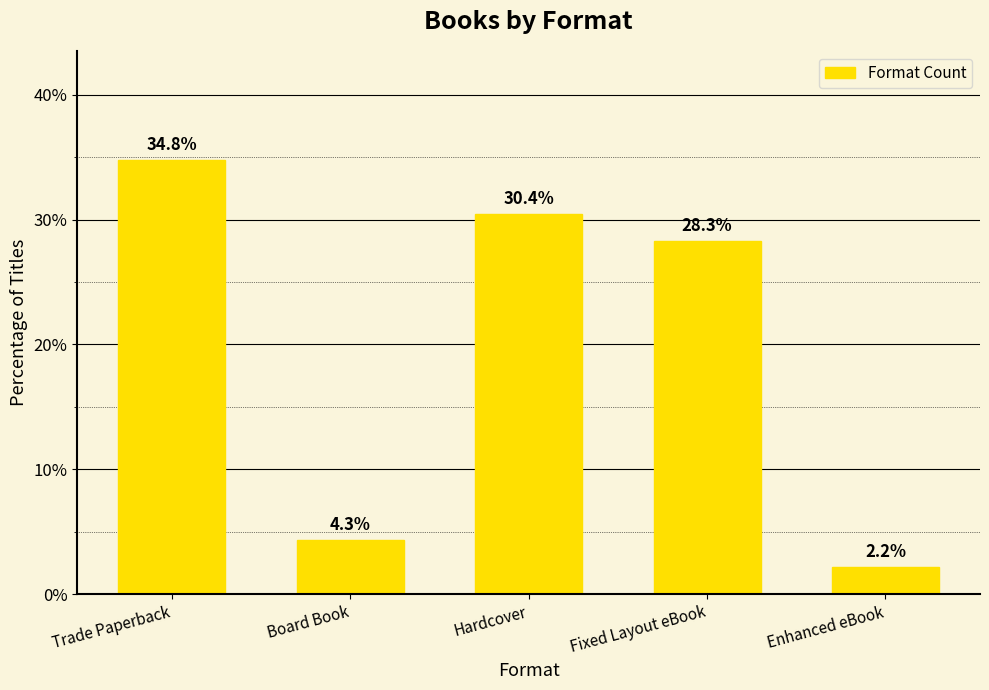

What is the difference between the maximum and second lowest values?

30.4